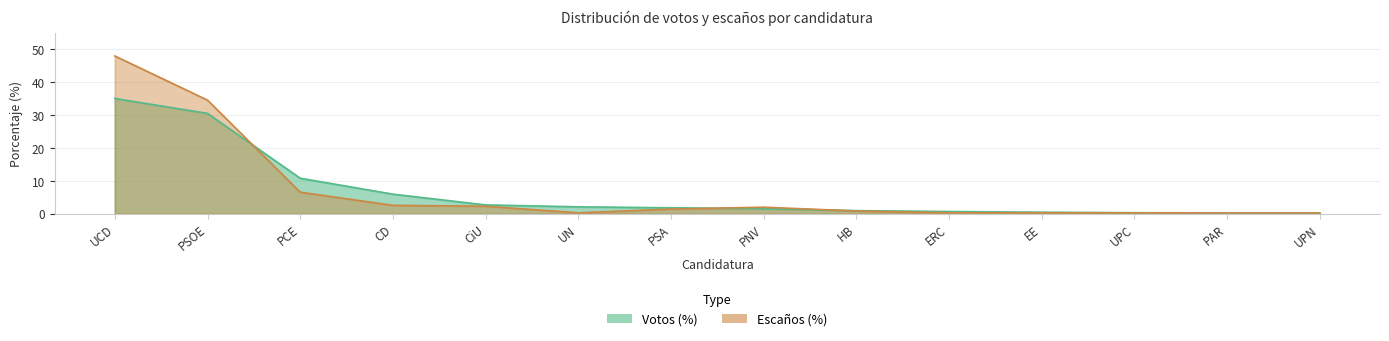

Reading left to right, list all the values displayed in this chart.

Votos (%): 35.1	30.5	10.8	6.0	2.7	2.1	1.8	1.5	1.0	0.7	0.5	0.3	0.2	0.2
Escaños (%): 48.0	34.6	6.6	2.6	2.3	0.3	1.4	2.0	0.9	0.3	0.3	0.3	0.3	0.3